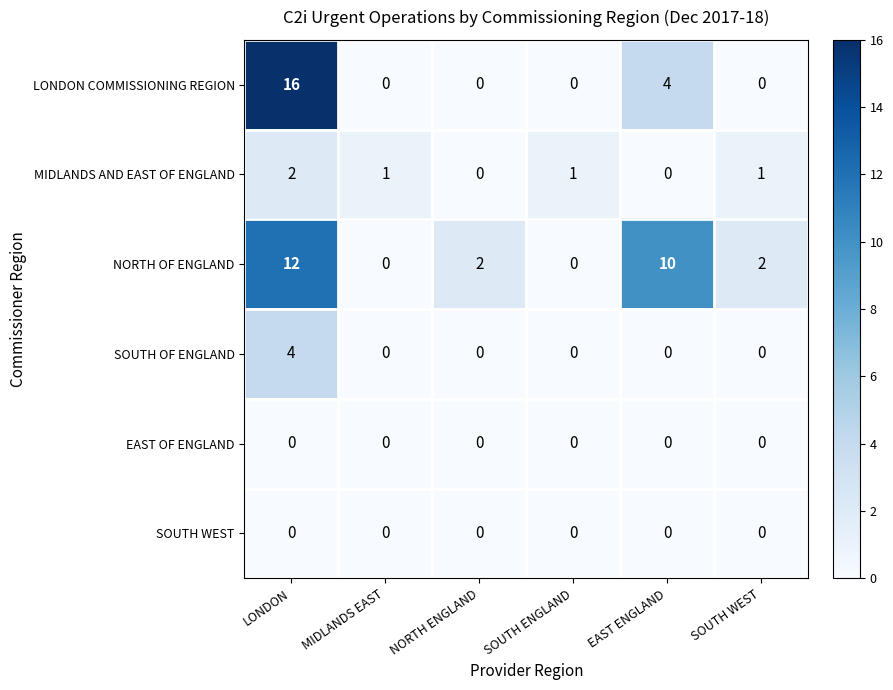

What is the difference between the highest and lowest values at EAST ENGLAND?

10